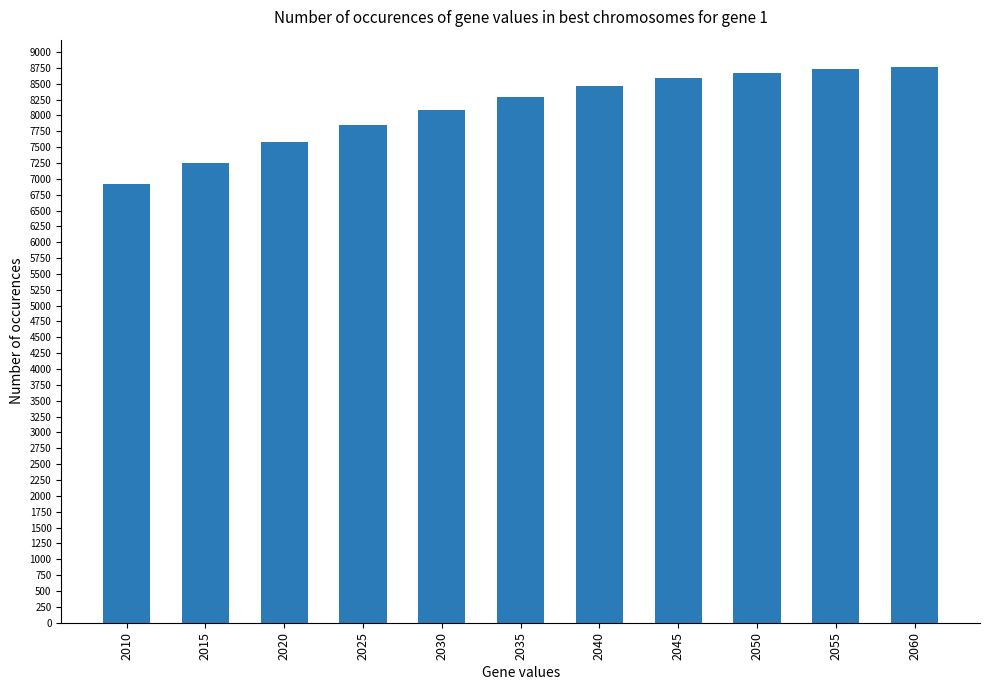

What is the value of the 5th bar from the left?

8092622